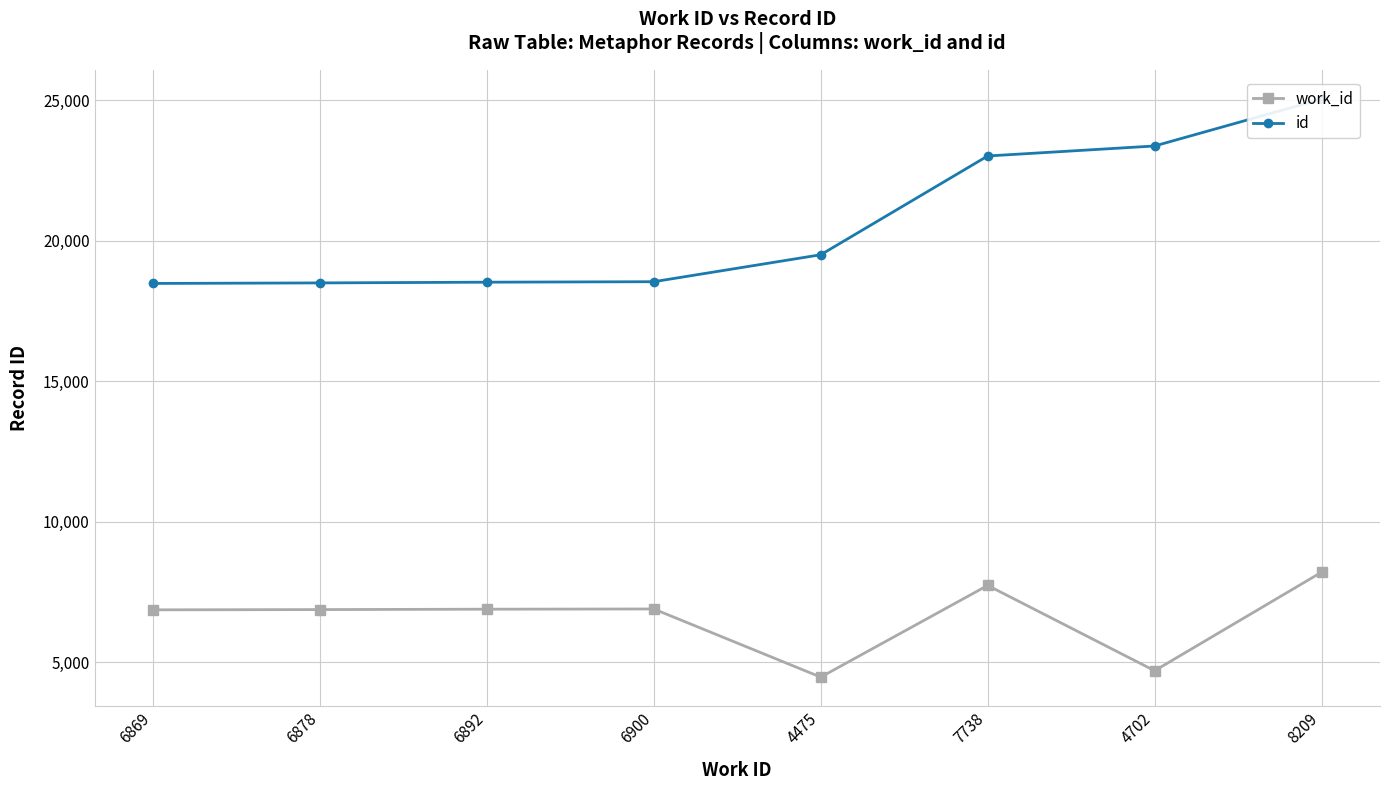

Rank the series by their maximum value, from lowest to highest.

work_id, id